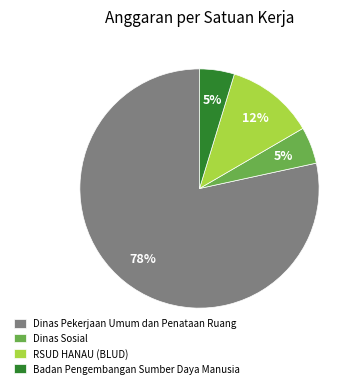

Is it true that Dinas Sosial is 5% of the pie?

True